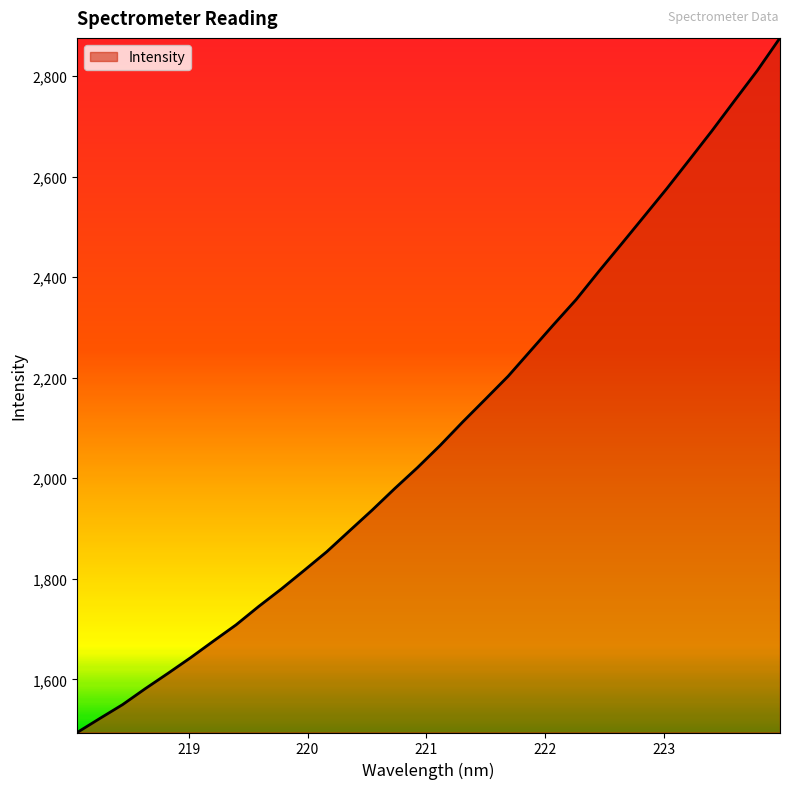

What is the maximum value shown in the chart?

2875.7